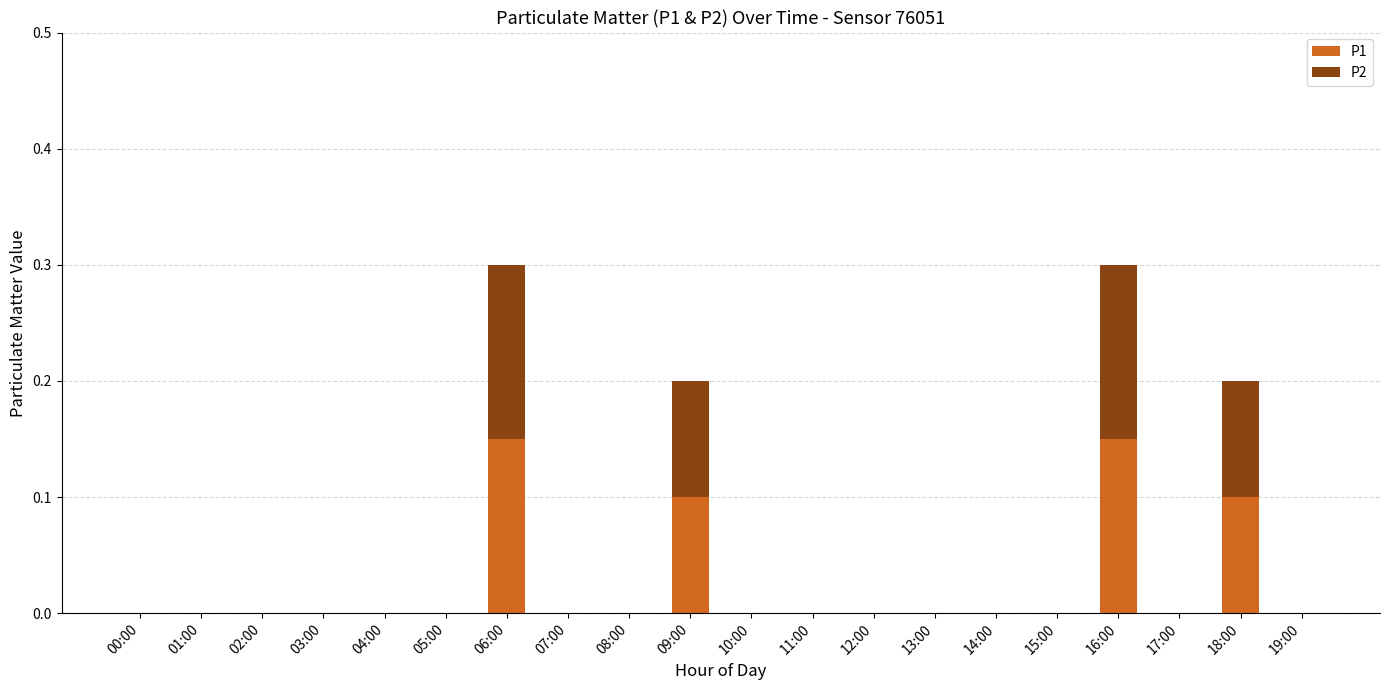

What is the total value across all series at 06:00?

0.3